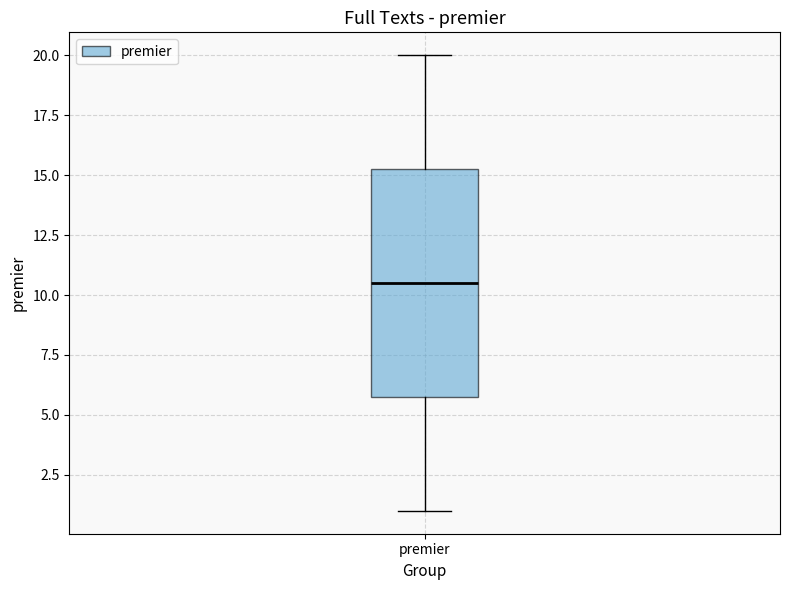

Transcribe this box plot: give where the median line is, the range the box spans, and where the two whiskers end, as read against the y-axis. The values are not printed on the chart, so give them approximately, as read against the axis.

median 10.5, box 6.0 to 15.5, whiskers 1.0 to 20.0